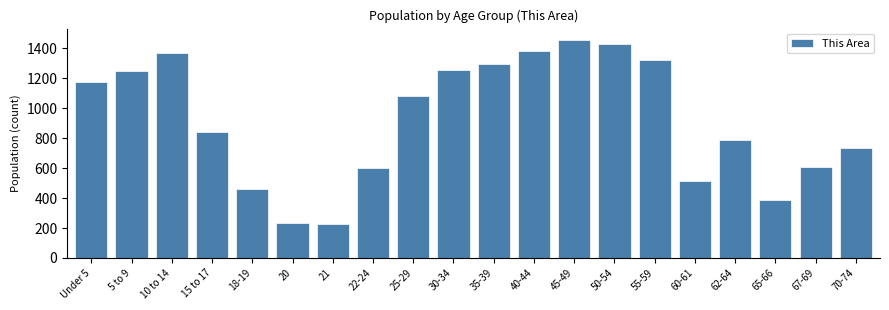

Between 65-66 and 22-24, which is larger?

22-24